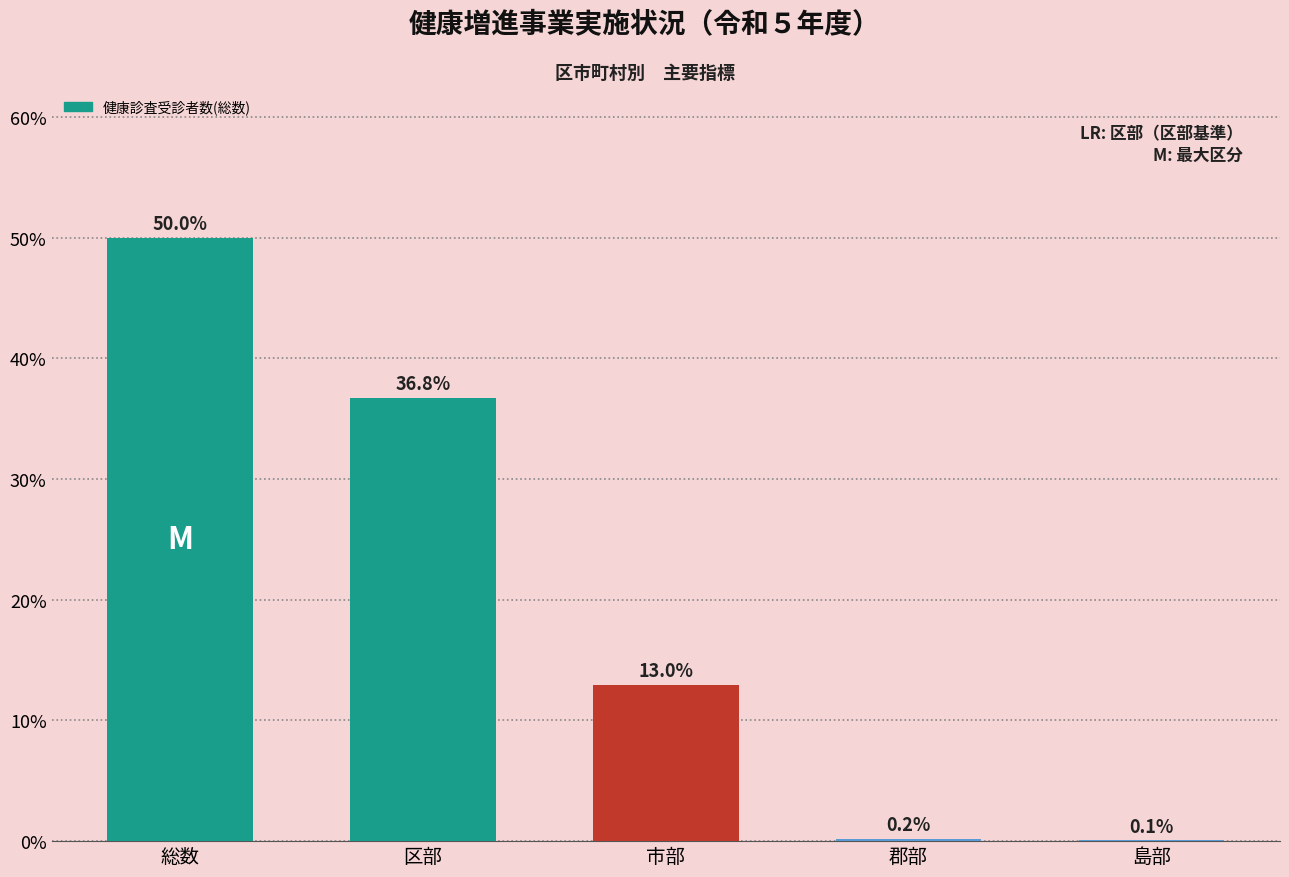

What is the difference between the values at 区部 and 総数?

13.2